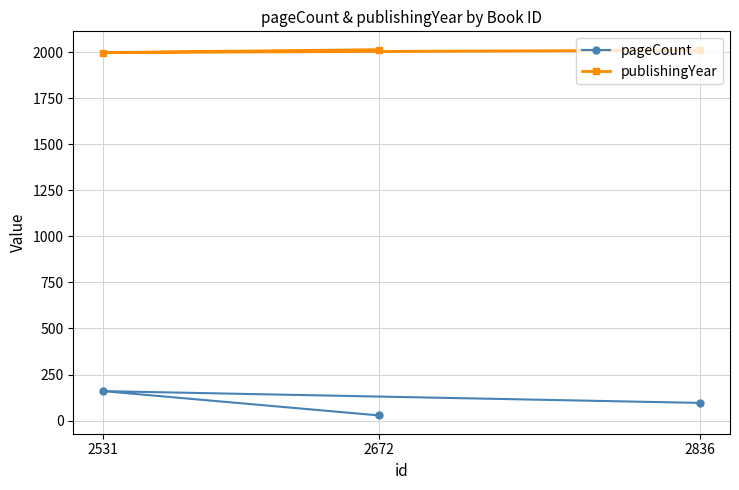

What is the total value across all series at 2836?

2107